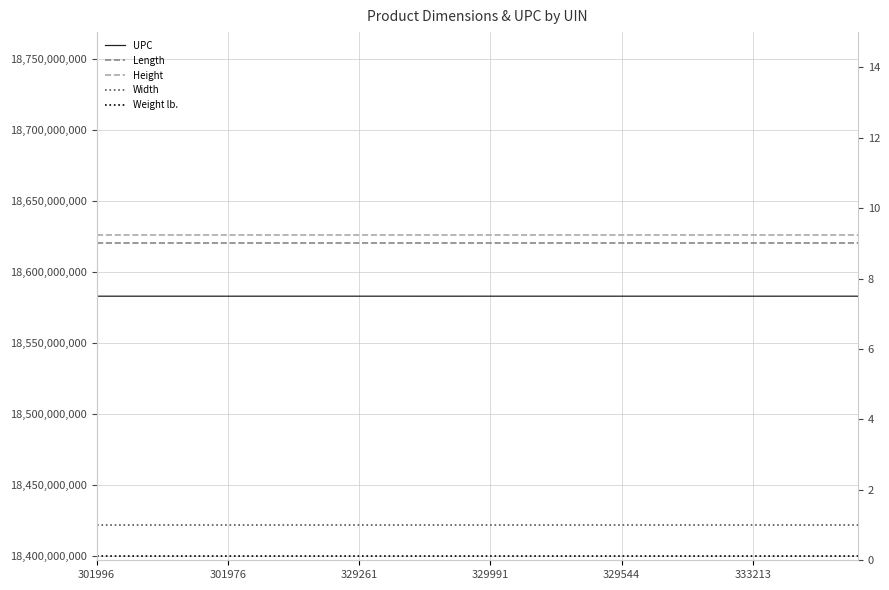

The value of Width at 18 is 0.3. True or false?

False